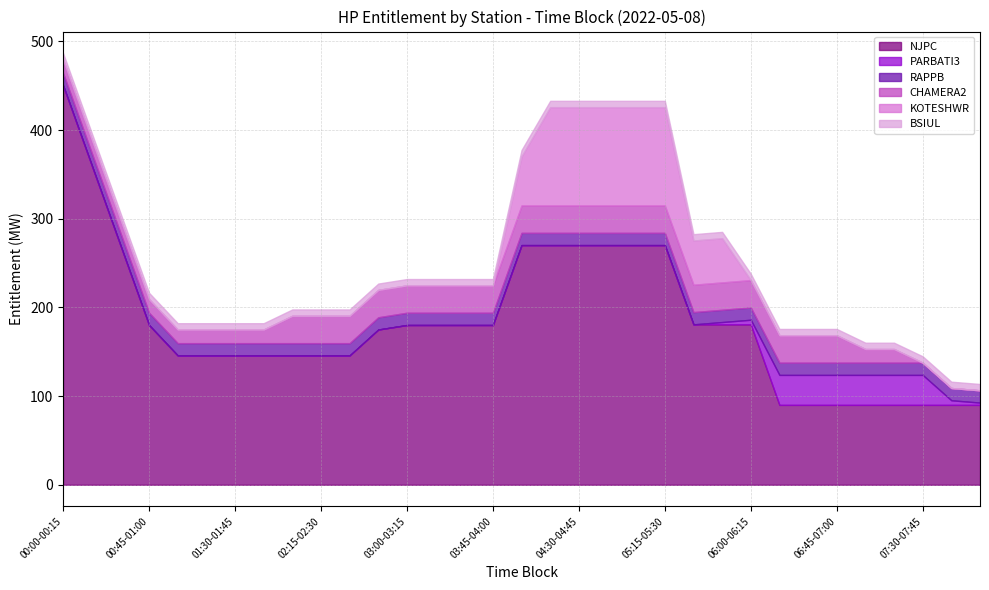

The BSIUL series shows 7.1 at 01:30-01:45. True or false?

True